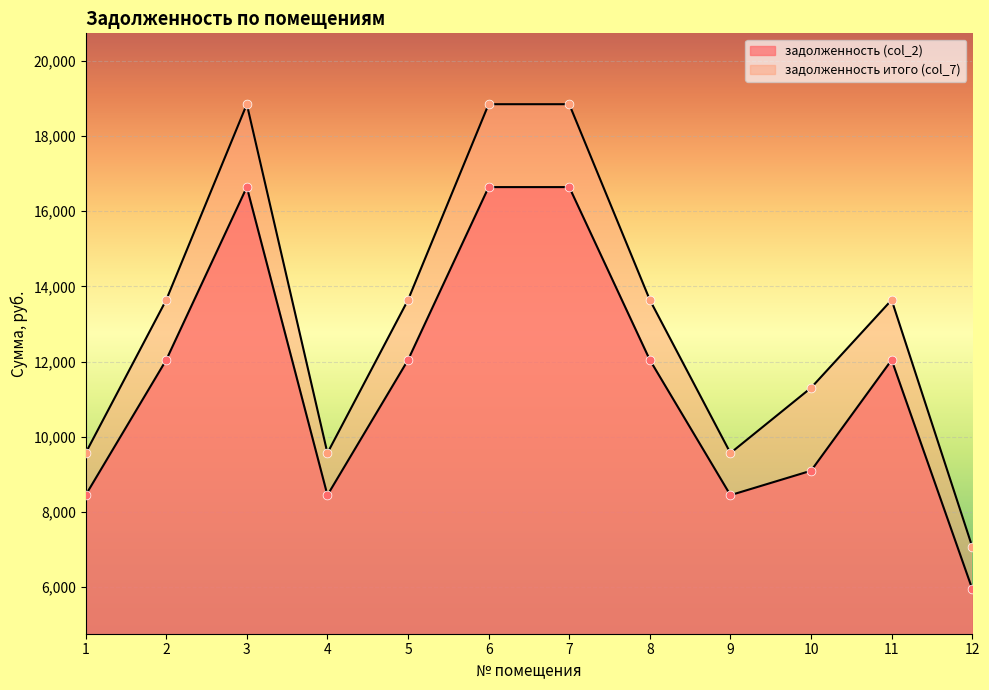

What are all the series names shown in the legend?

задолженность (col_2), задолженность итого (col_7)